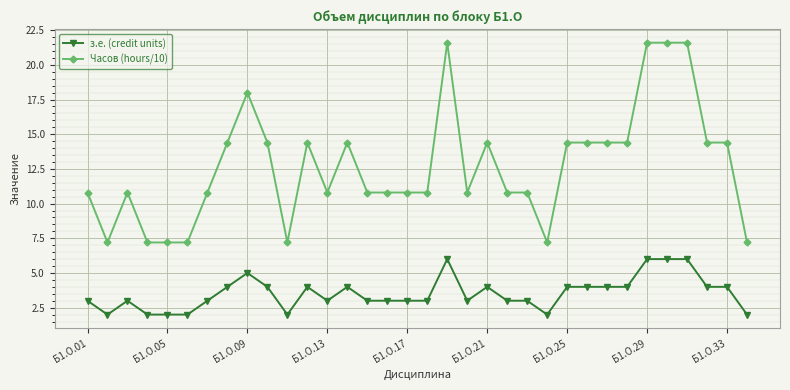

How many data points does each series have?

34